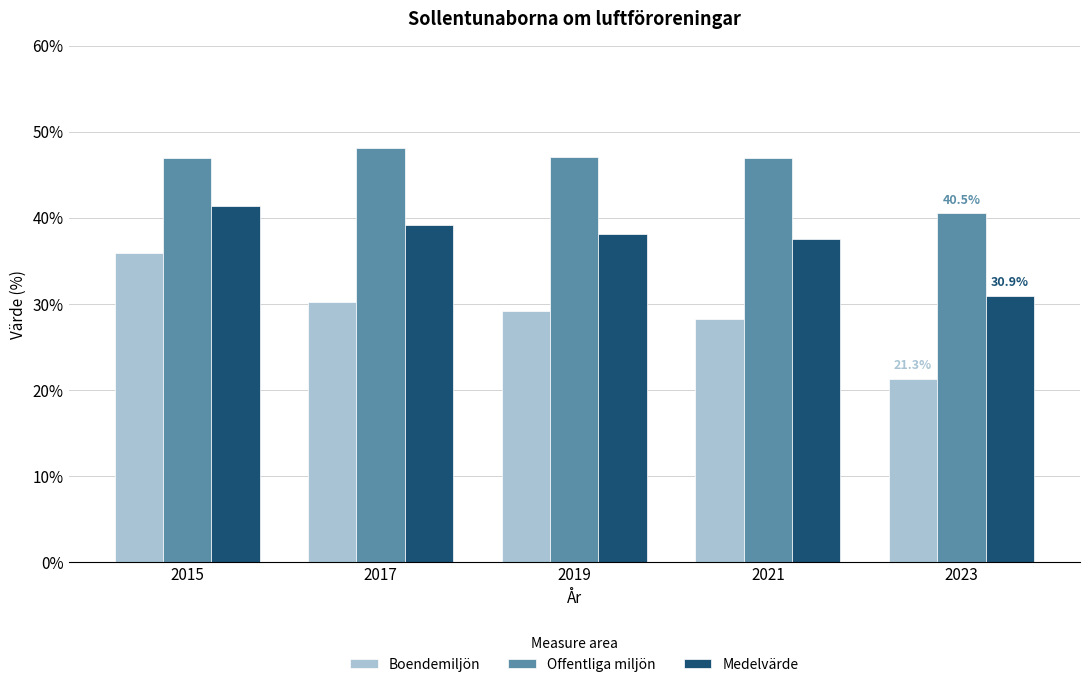

Count the number of data series in this chart.

3